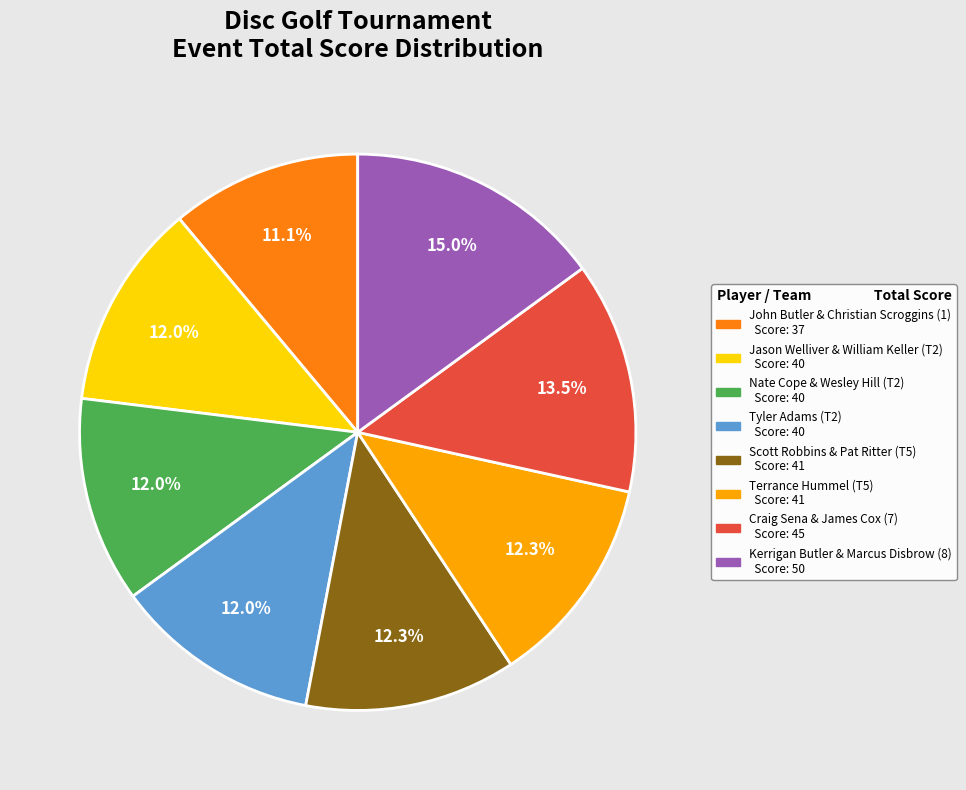

How much of the chart is everything except John Butler & Christian Scroggins (1)?

88.9%